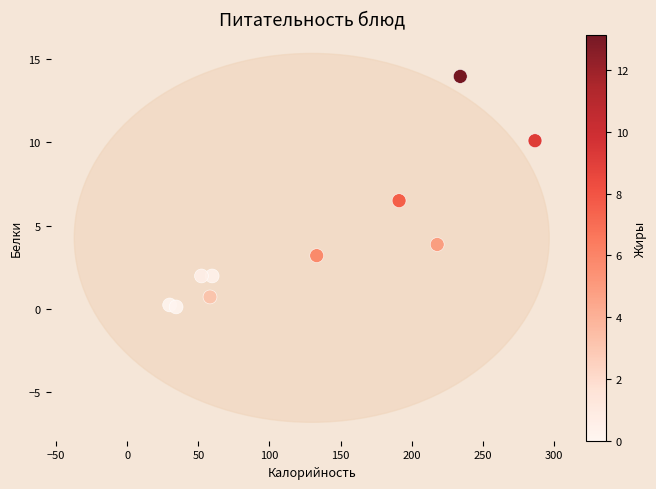

What is the average Y value?

4.3